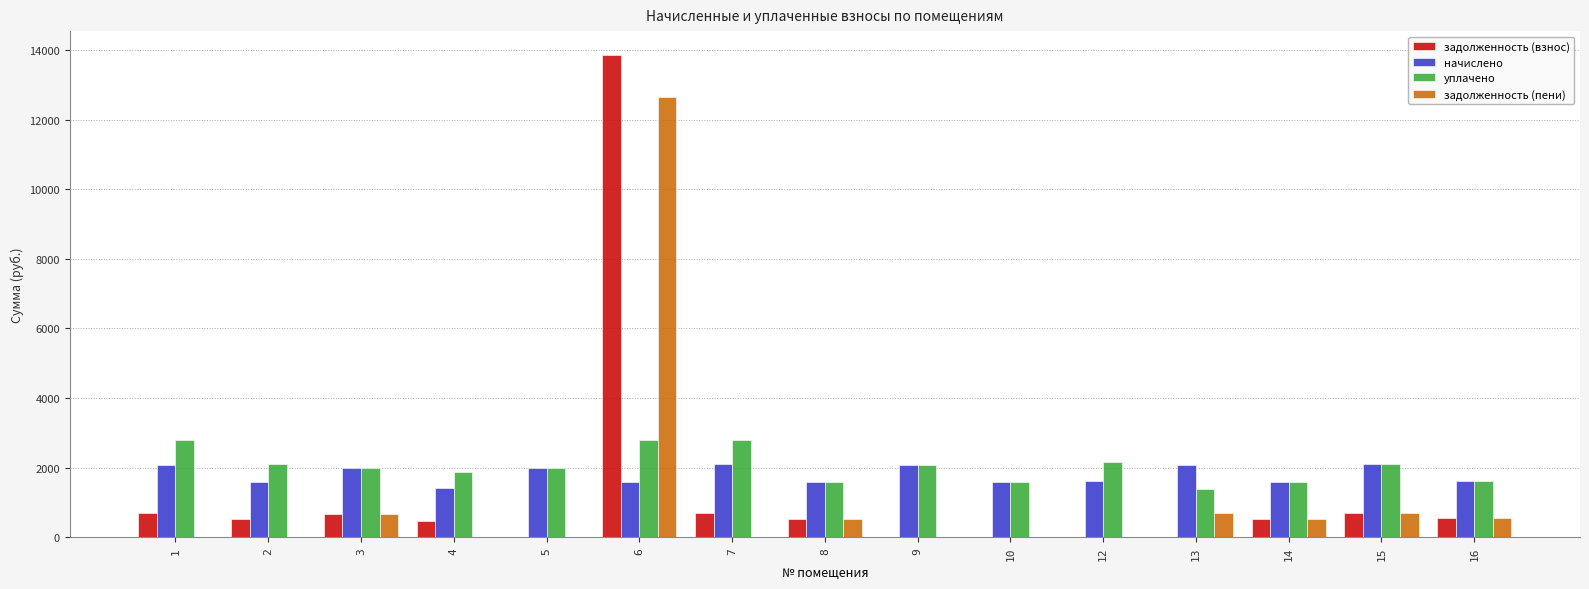

What is the maximum value shown in the chart?

13855.8